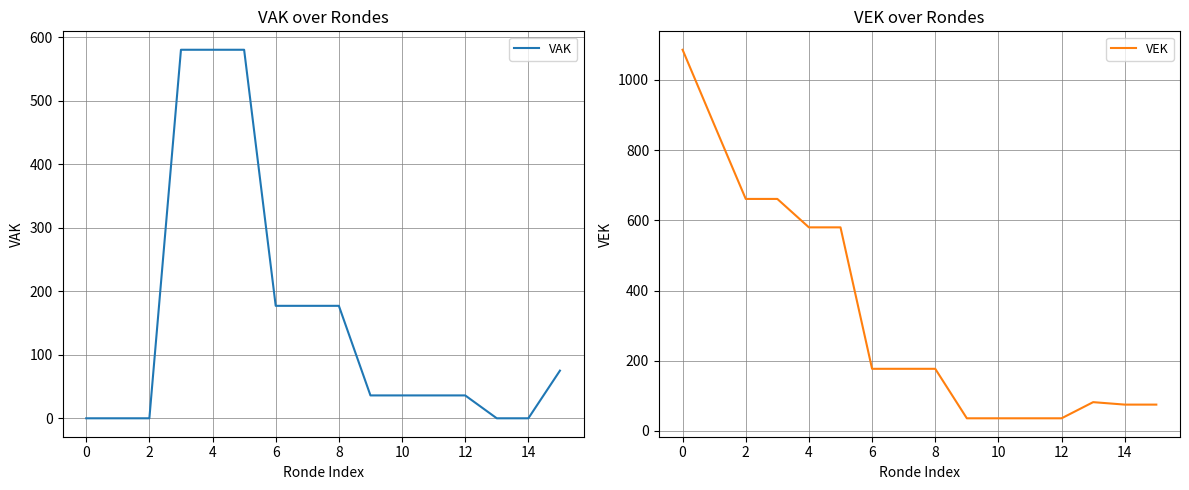

Is the value of VEK at 11 greater than the value of VAK at 14?

No